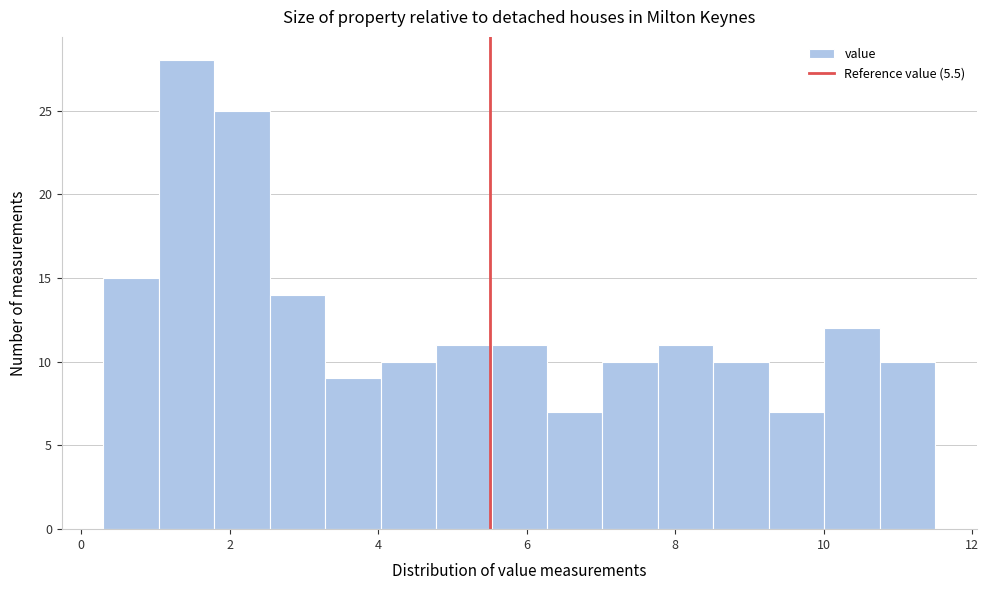

Read against the x-axis, roughly where is the centre of the tallest bar?

1.4